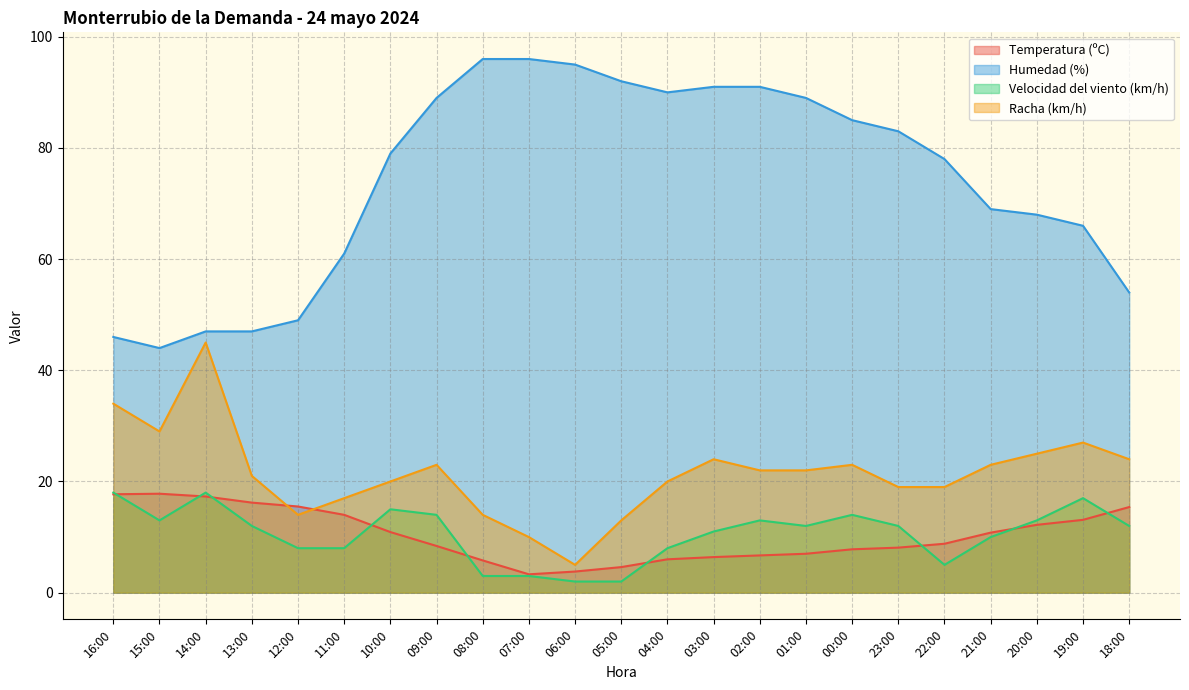

Rank the series by their maximum value, from lowest to highest.

Temperatura (ºC), Velocidad del viento (km/h), Racha (km/h), Humedad (%)